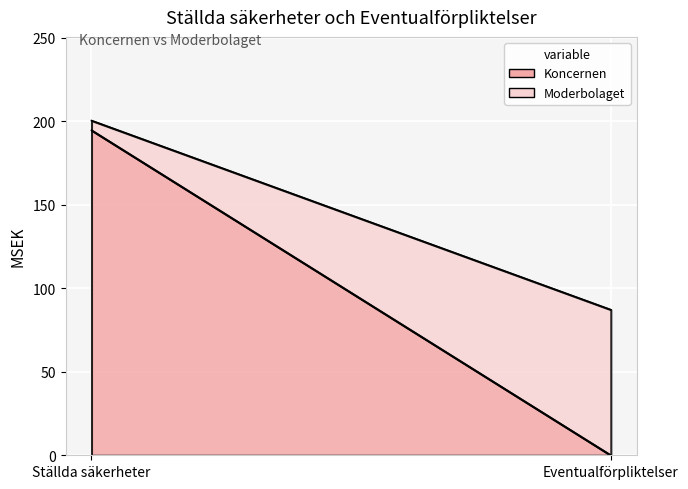

What is the label of the 1st point from the right?

Eventualförpliktelser